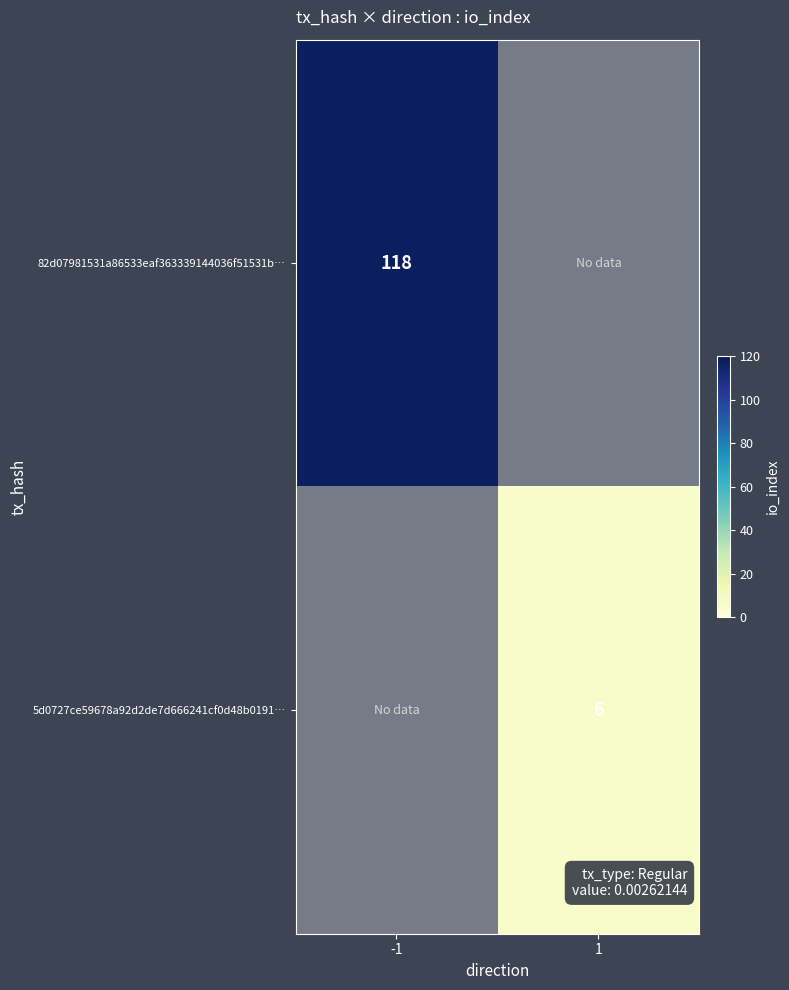

The value of 5d0727ce59678a92d2de7d666241cf0d48b0191… at 1 is 8. True or false?

False